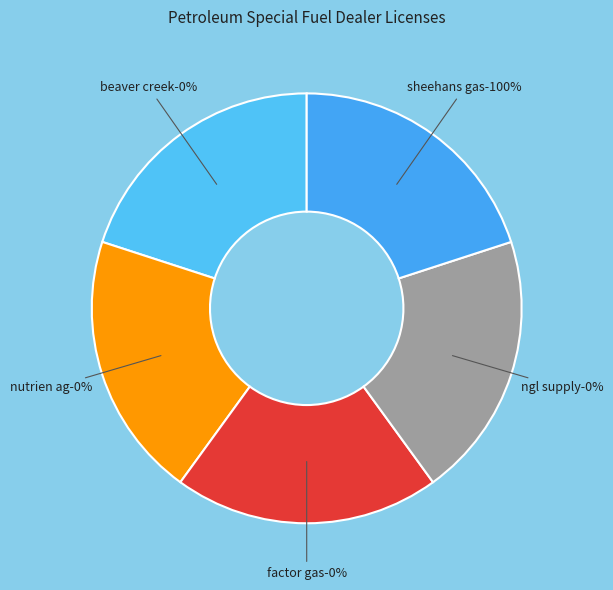

Is there any slice that represents more than half of the pie?

Yes